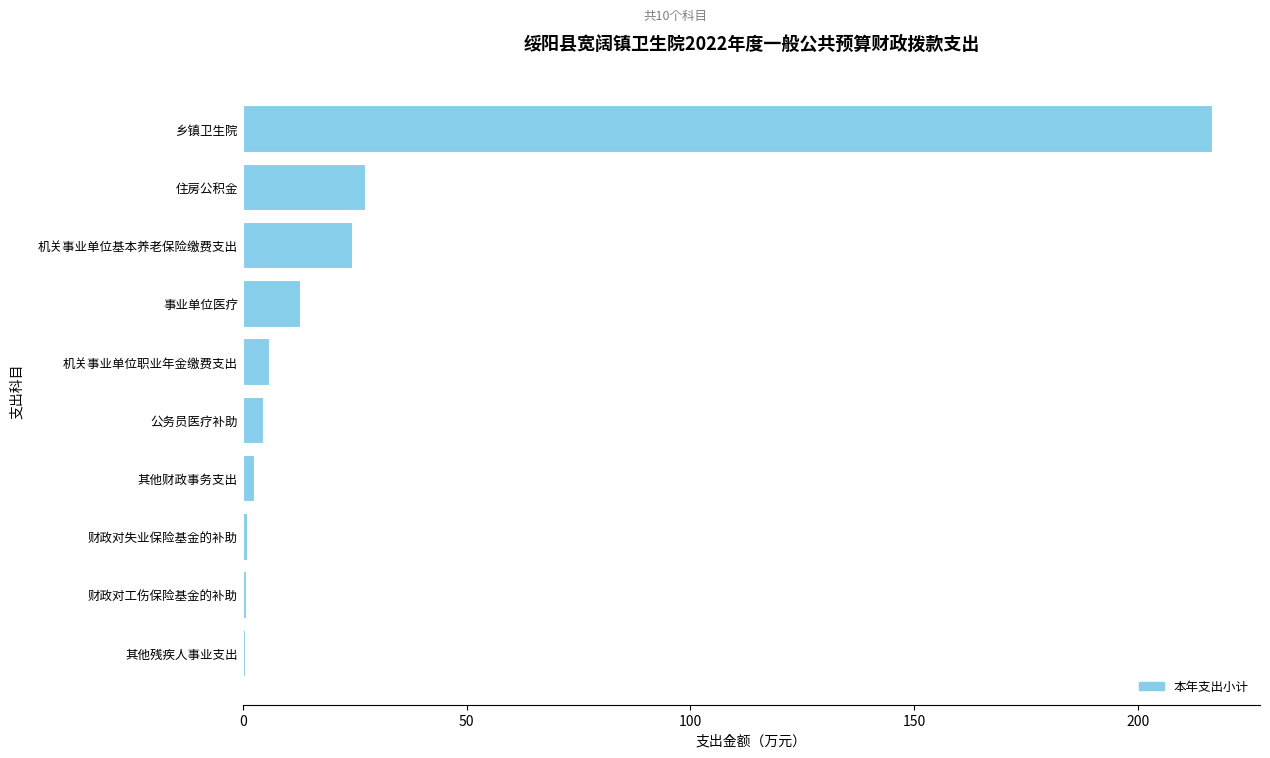

What is the sum of all values?

296.2